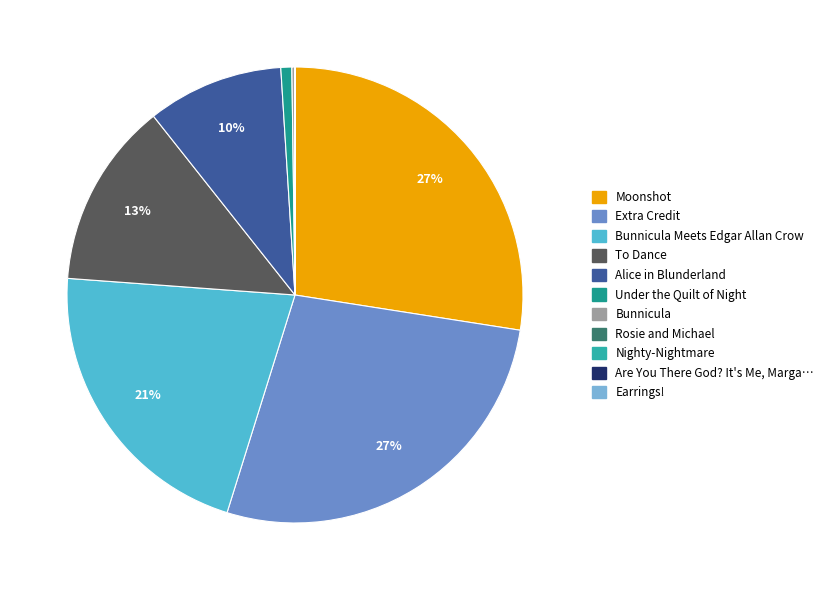

What is the smallest slice in the pie chart?

Earrings!